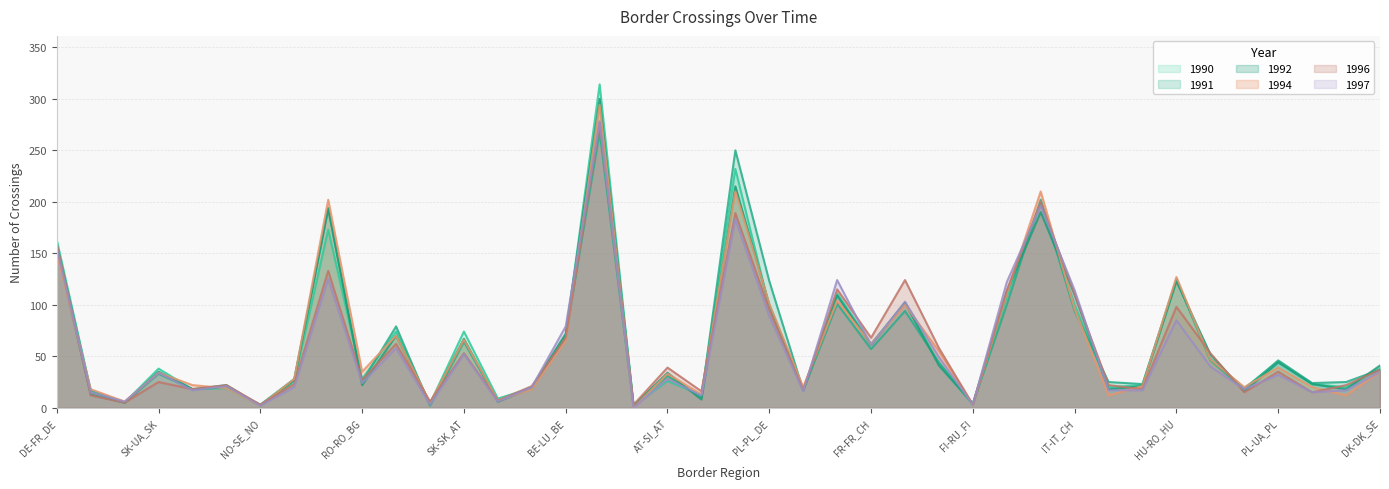

How many lines are shown in the chart?

6